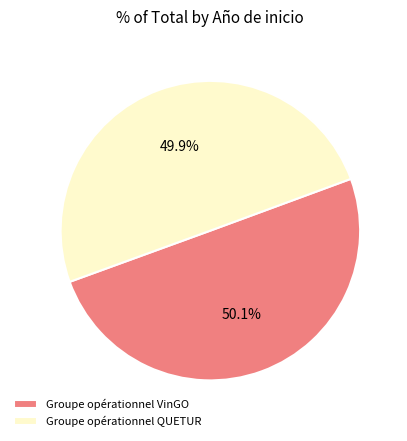

What percentage is the Groupe opérationnel QUETUR slice, to the nearest percent?

50%